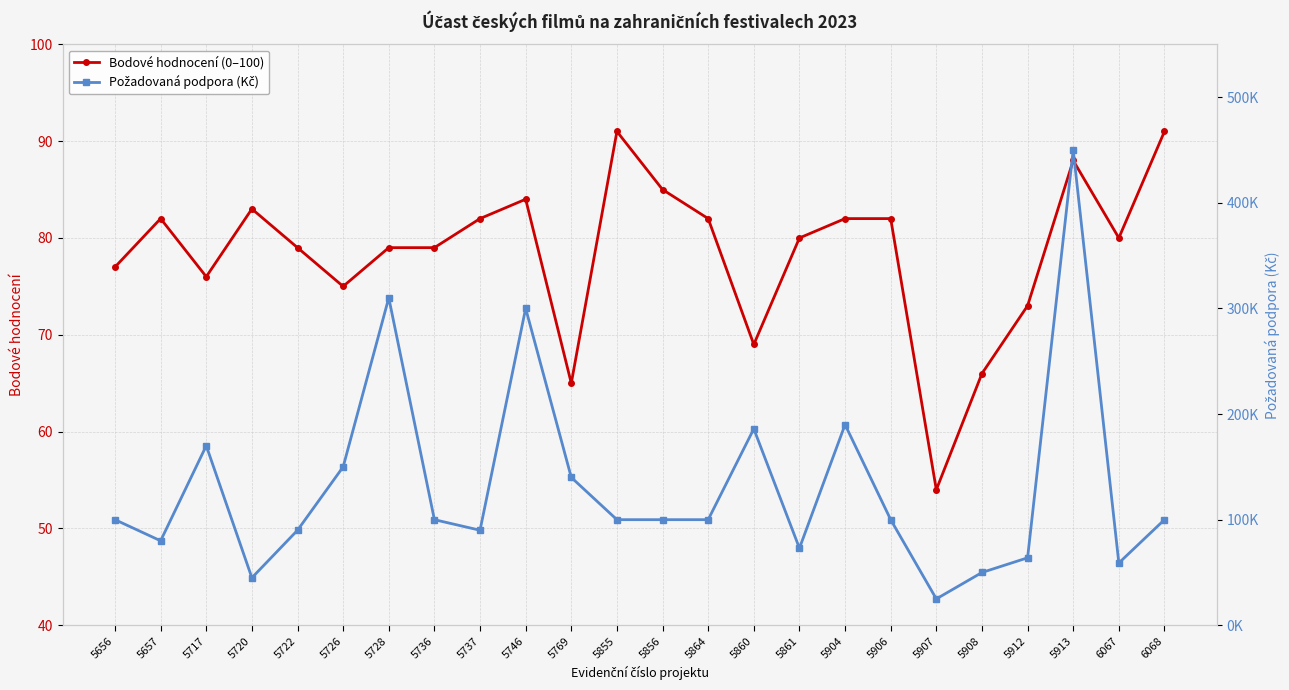

How many lines are shown in the chart?

2